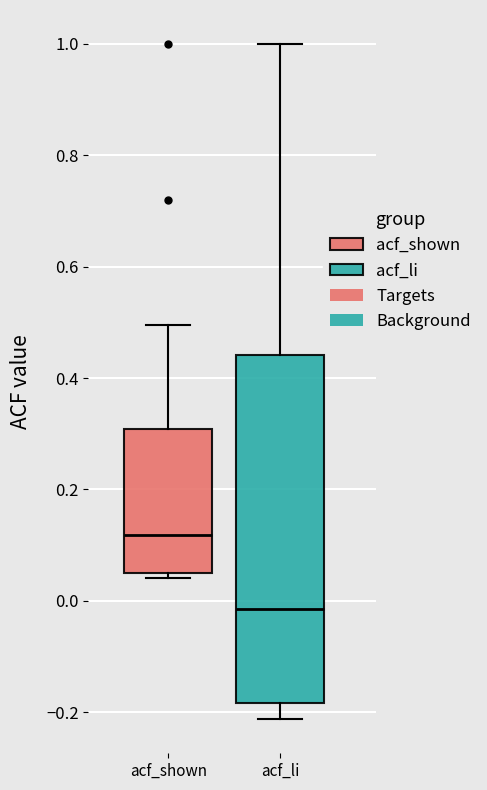

Where is the upper edge of the box for acf_shown on the y-axis? The values are not printed on the chart, so give them approximately, as read against the axis.

0.30